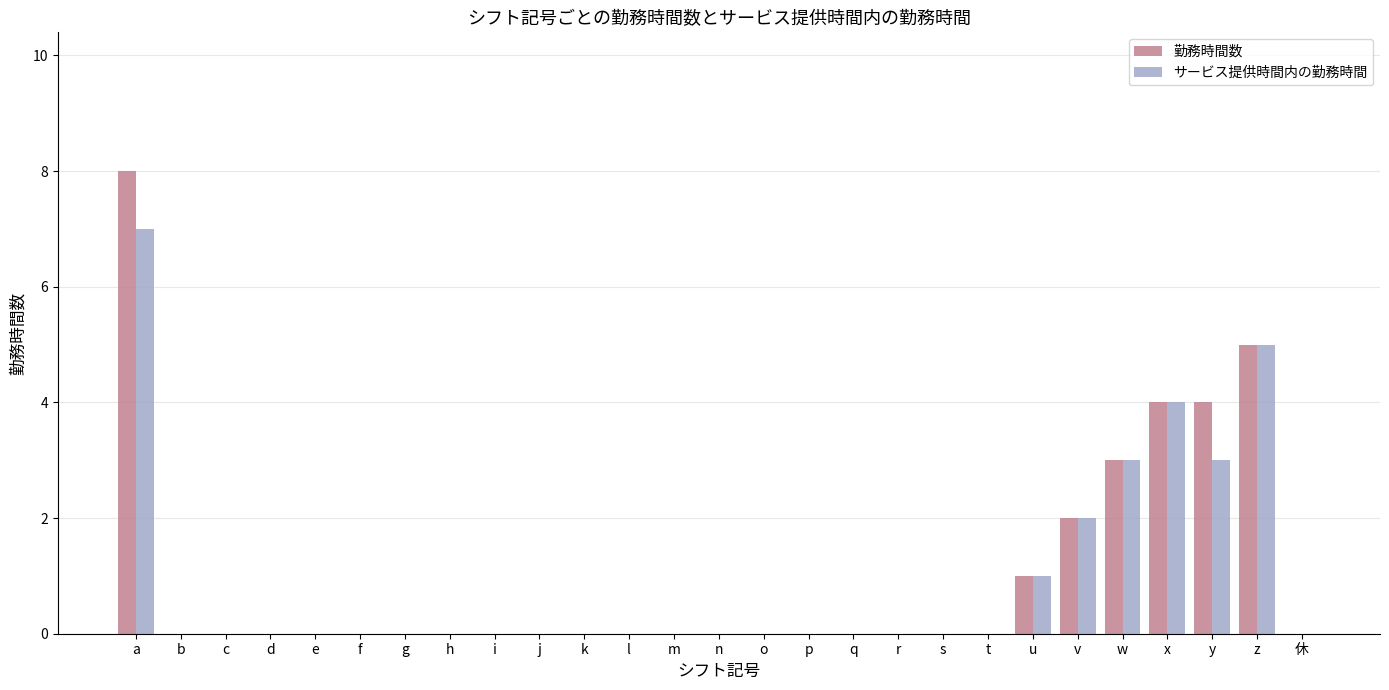

The 勤務時間数 series shows 4 at s. True or false?

False